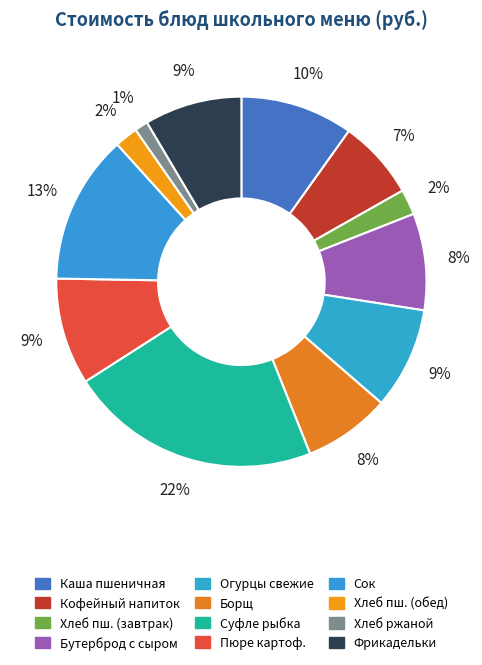

Does any single category account for the majority?

No